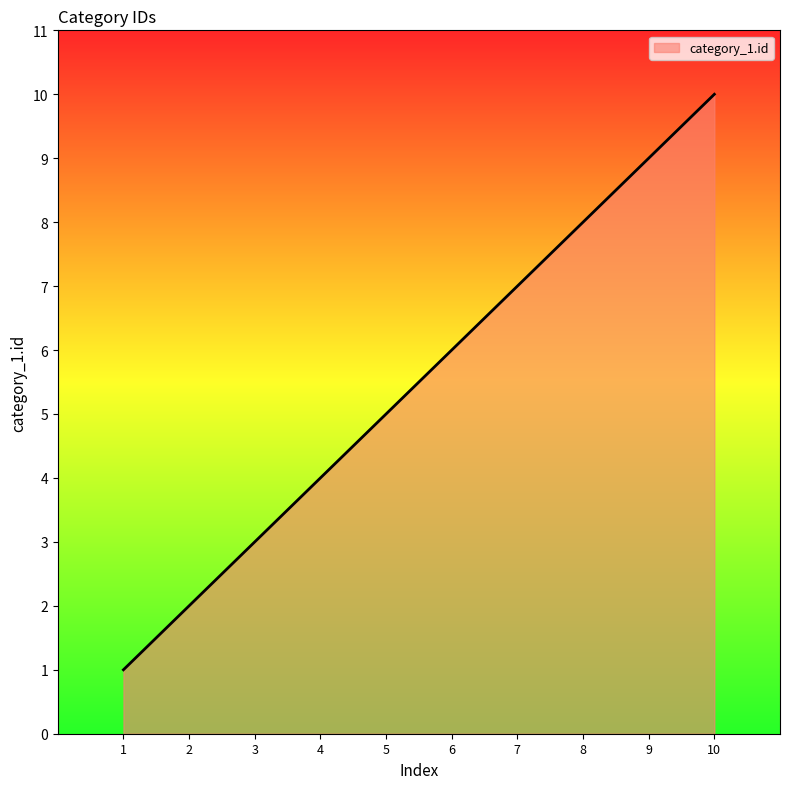

Where is the data nearest to the value 5?

5